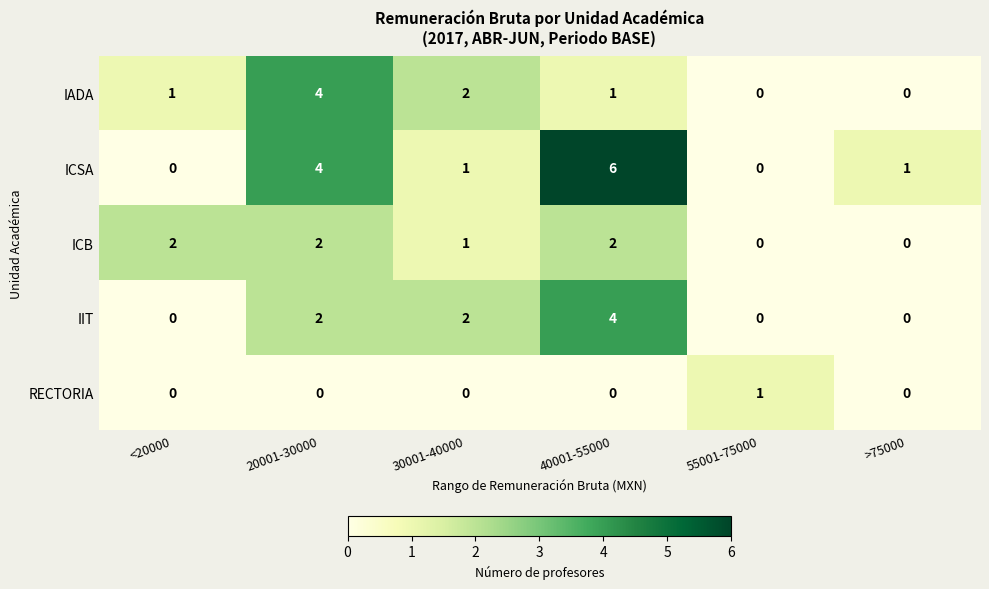

What is the sum of all IADA values?

8